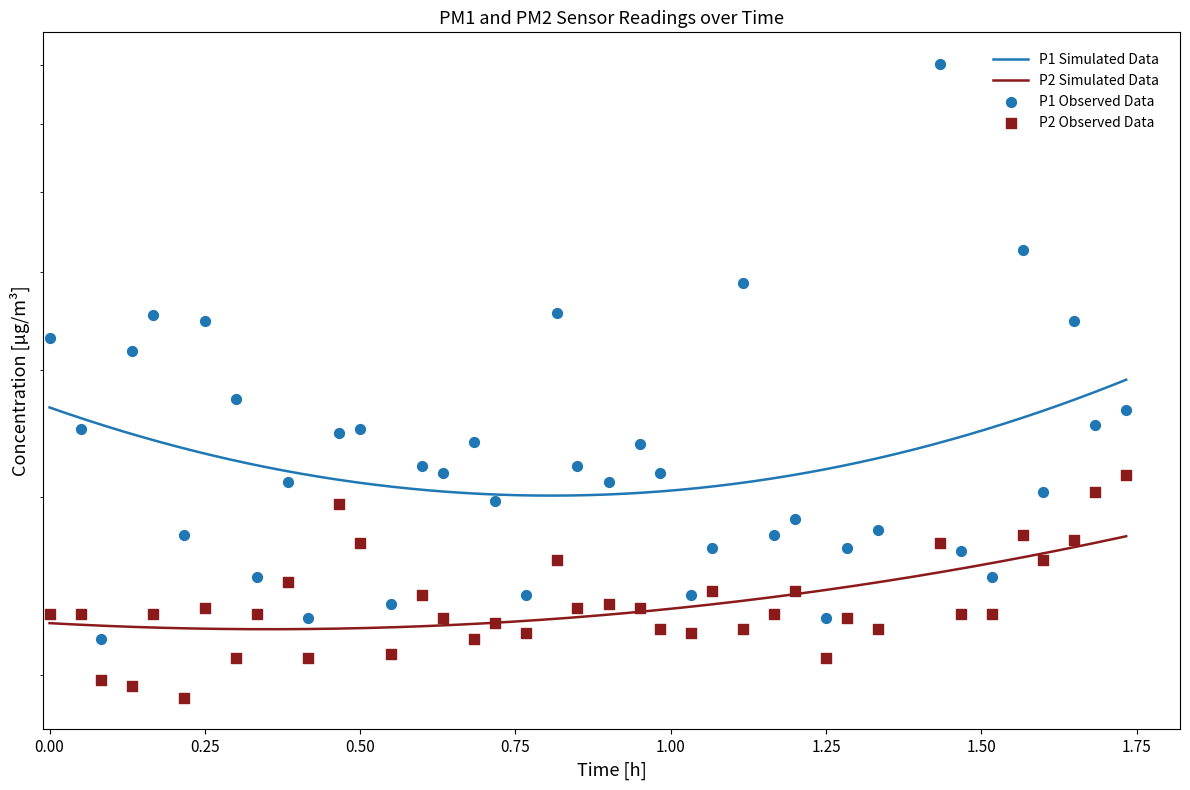

At how many categories does at least one series exceed 5?

2